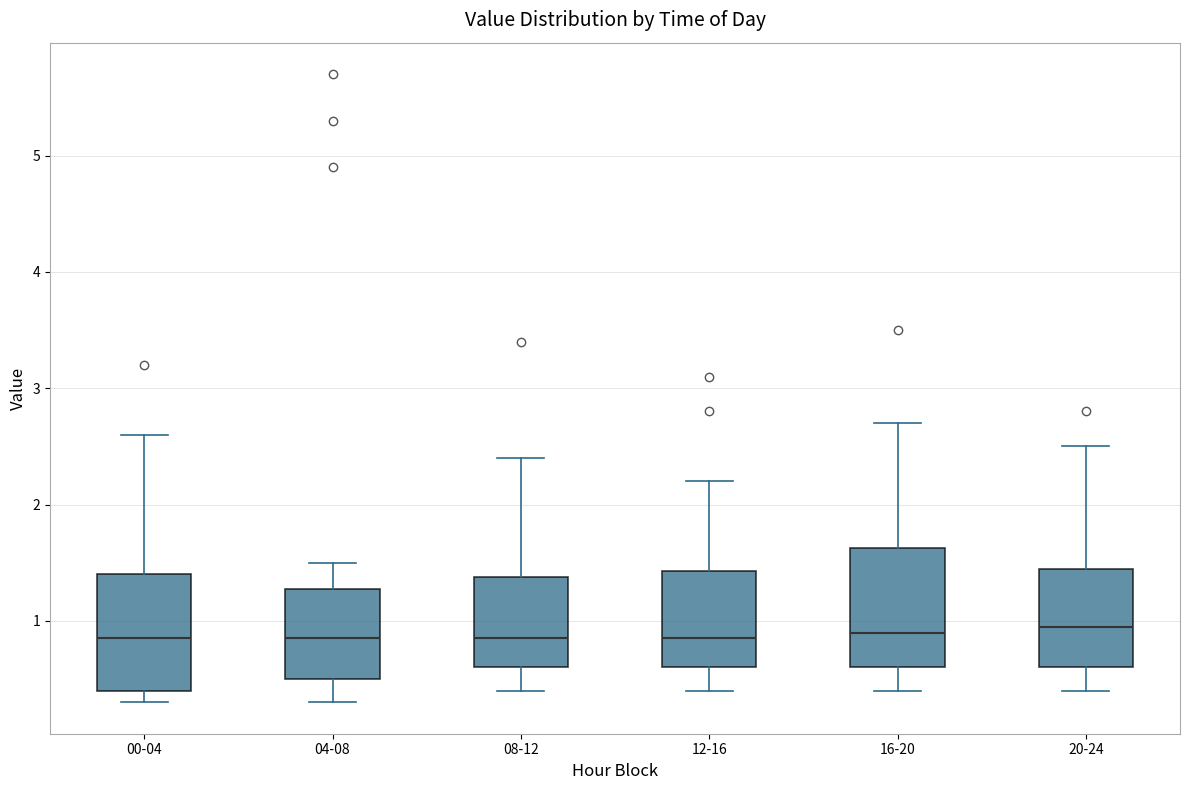

Where is the upper edge of the box for 12-16 on the y-axis? The values are not printed on the chart, so give them approximately, as read against the axis.

1.4